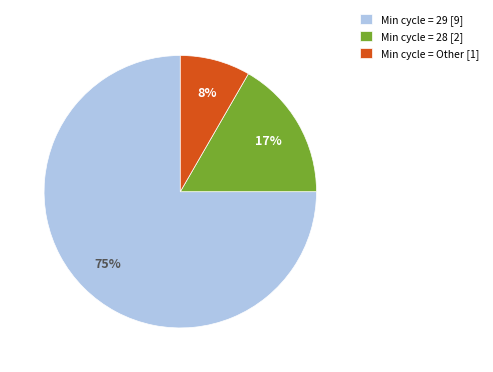

To the nearest percent, what percentage of the pie is Min cycle = Other [1]?

8%